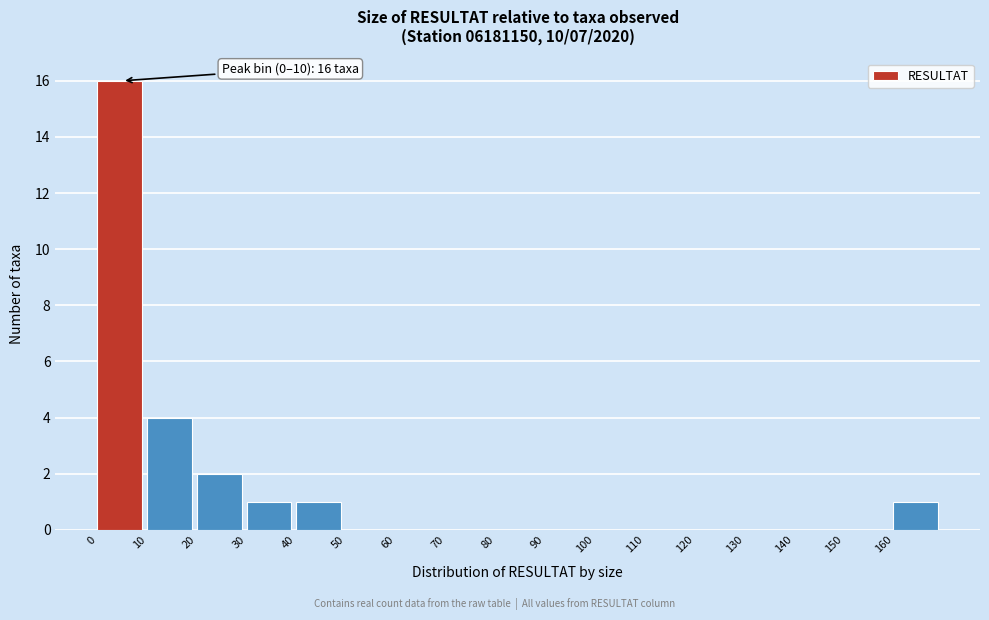

Which range on the x-axis has the tallest bar?

0 to 10